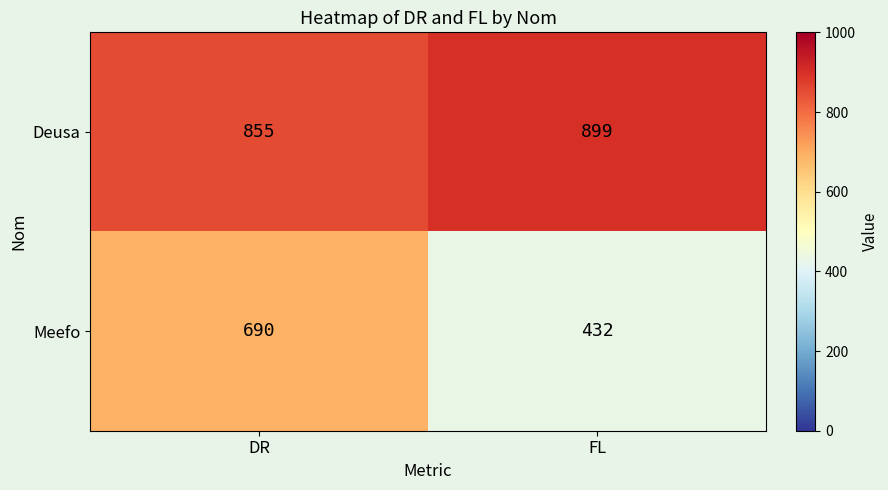

How many data points does each series have?

2